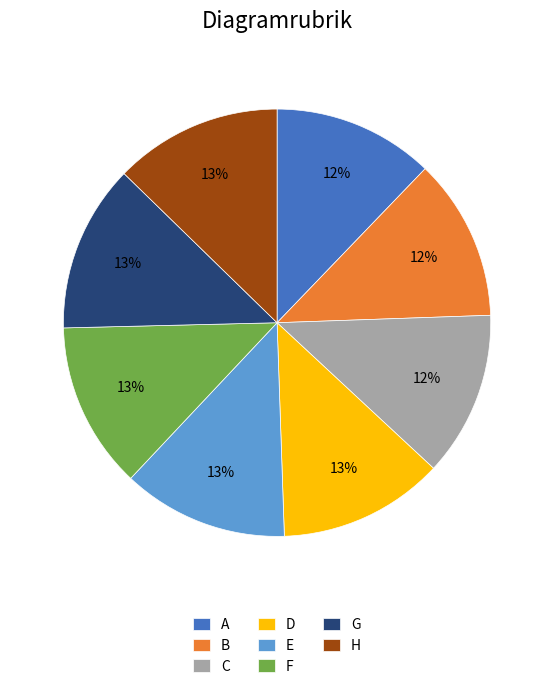

Is the sum of A and E greater than half?

No